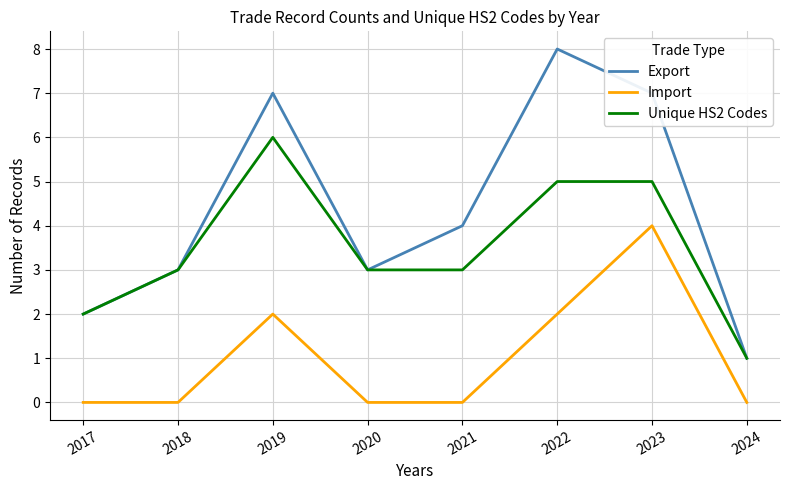

In Import, how many points are higher than both neighbors (excluding endpoints)?

2